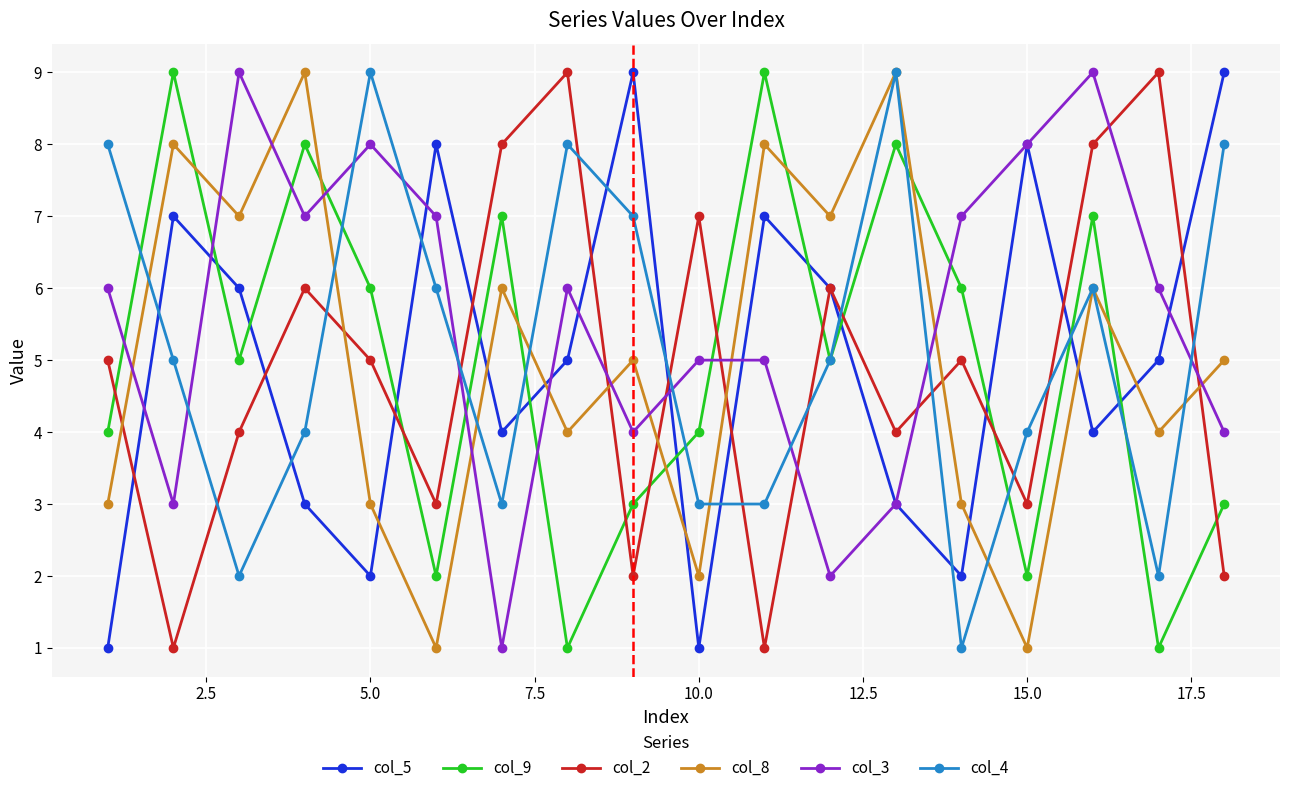

How many times do col_8 and col_3 cross each other?

11